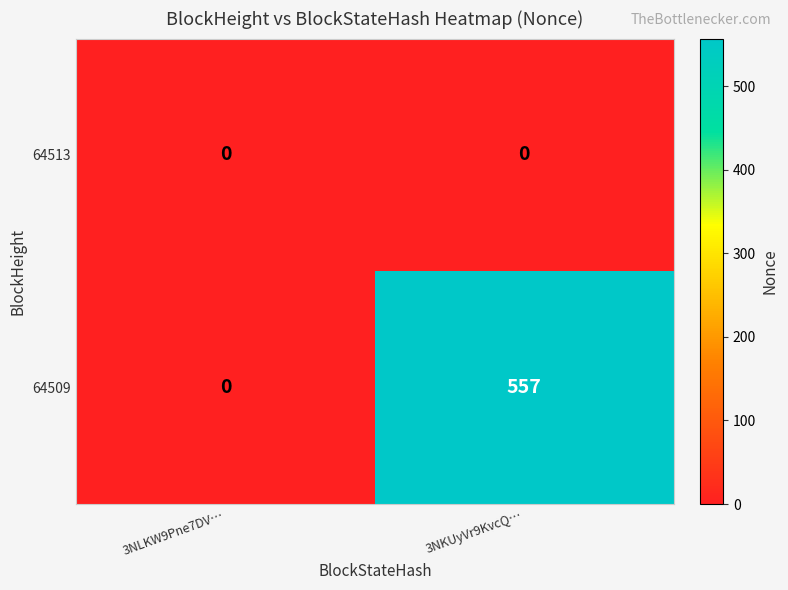

How many distinct data groups are displayed?

2